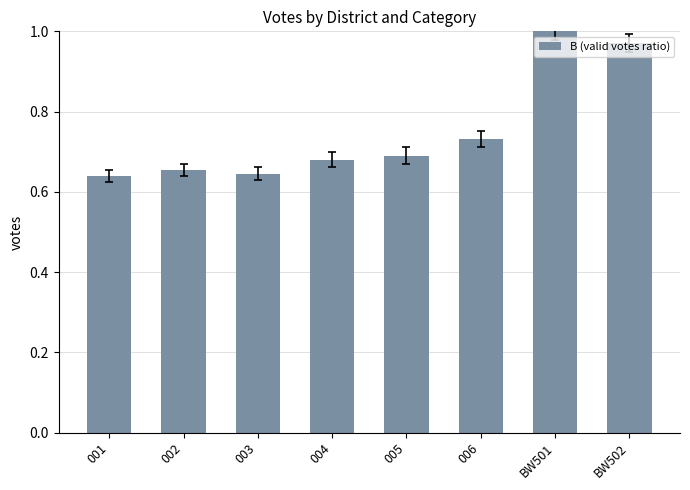

Which label corresponds to the largest value in the chart?

BW501